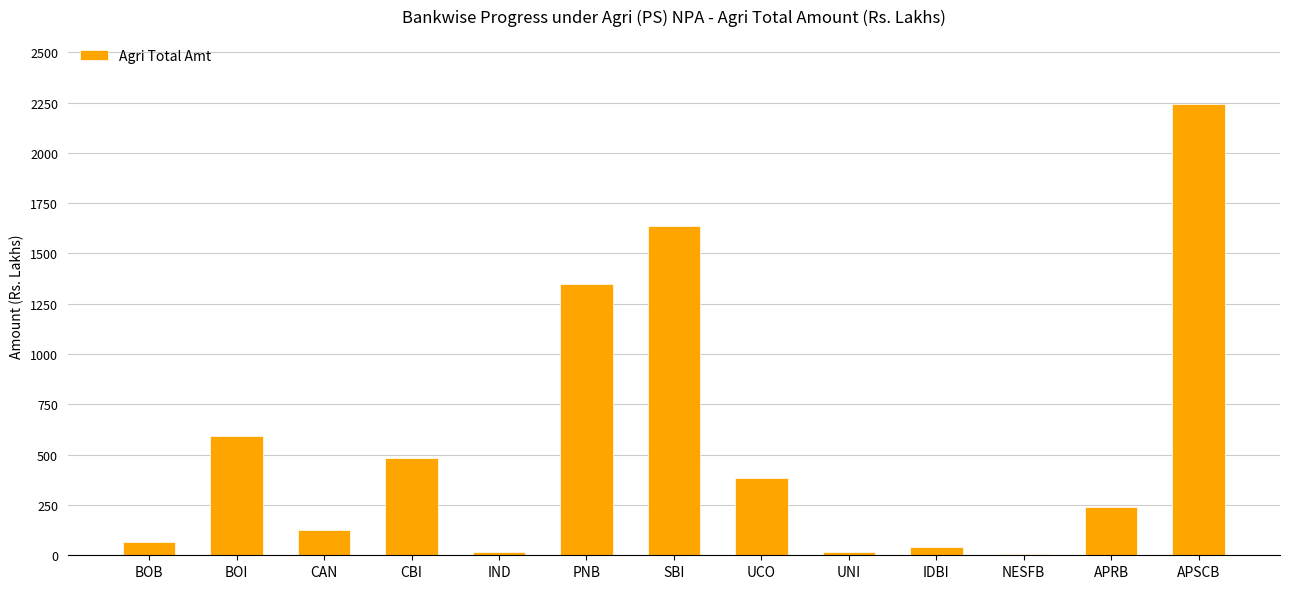

The value at BOB is 65.9. True or false?

True